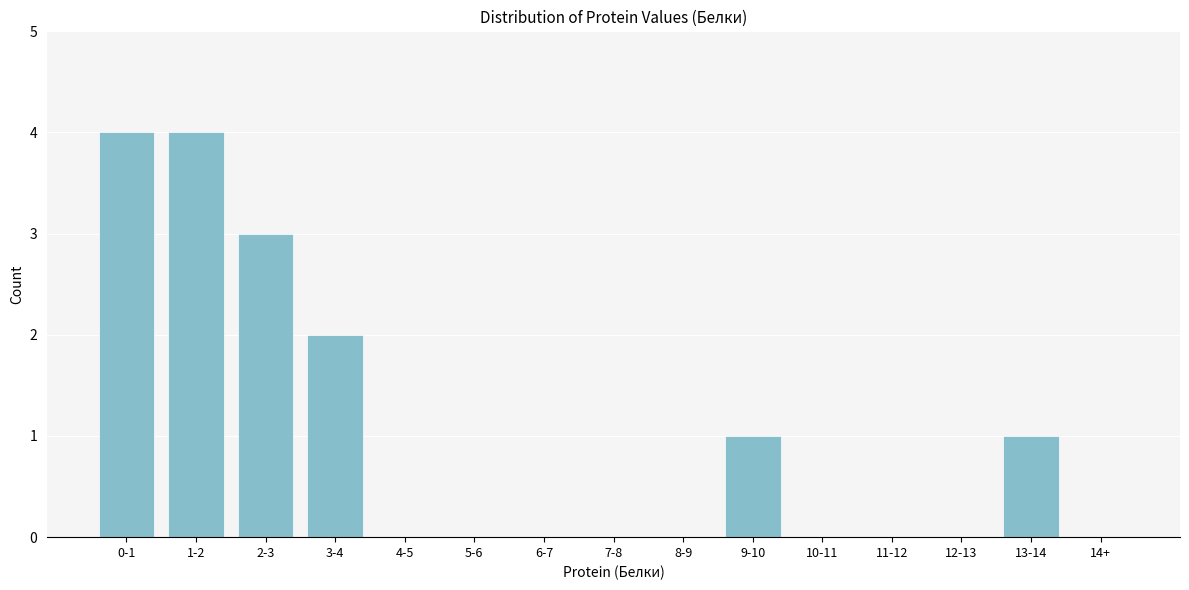

Reading left to right, list all the values displayed in this chart.

0-1=4	1-2=4	2-3=3	3-4=2	4-5=0	5-6=0	6-7=0	7-8=0	8-9=0	9-10=1	10-11=0	11-12=0	12-13=0	13-14=1	14+=0